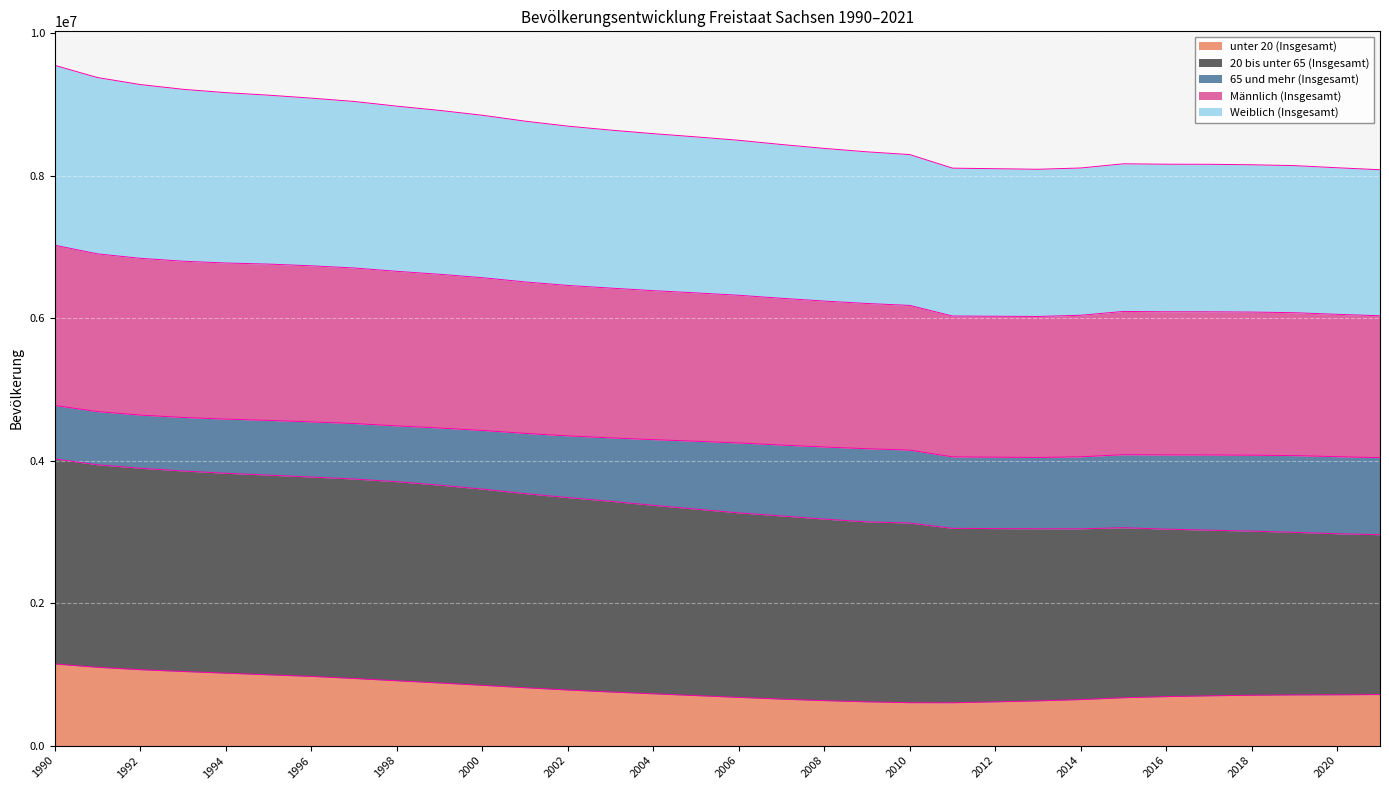

Rank the categories by Weiblich (Insgesamt) value from lowest to highest.

2021, 2013, 2012, 2011, 2014, 2020, 2019, 2018, 2017, 2016, 2015, 2010, 2009, 2008, 2007, 2006, 2005, 2004, 2003, 2002, 2001, 2000, 1999, 1998, 1997, 1996, 1995, 1994, 1993, 1992, 1991, 1990